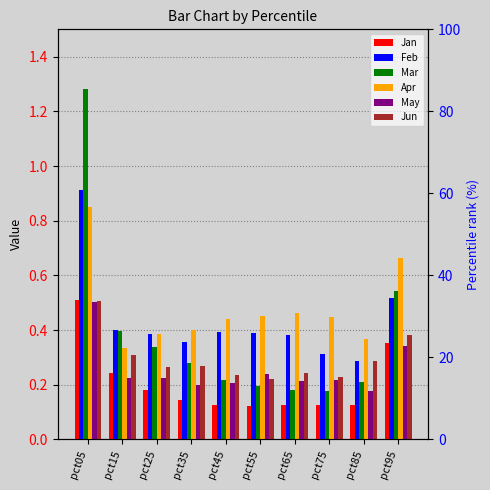

Is the value of Jan at pct75 greater than the value of Apr at pct05?

No